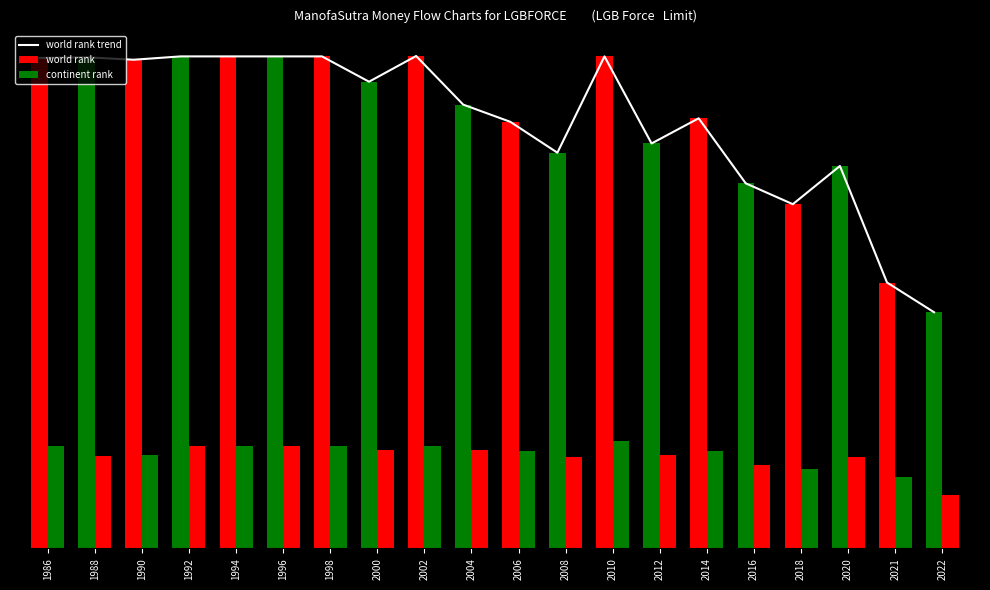

The value of world rank trend at 2000 is 19.5. True or false?

True